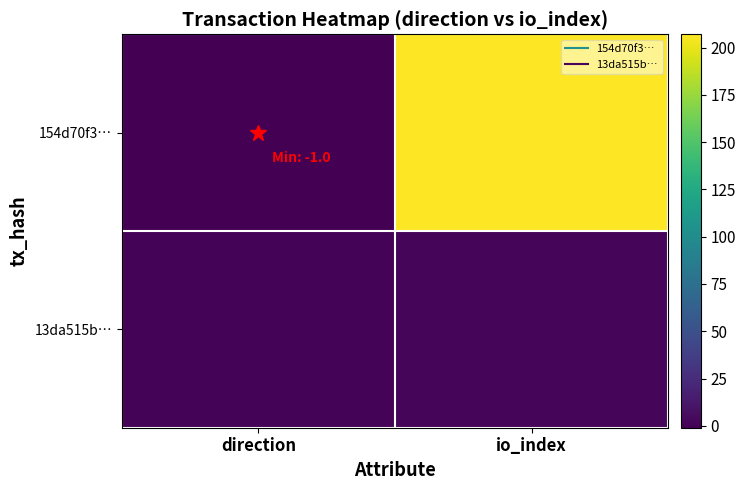

Which series has the widest spread of values?

154d70f3…